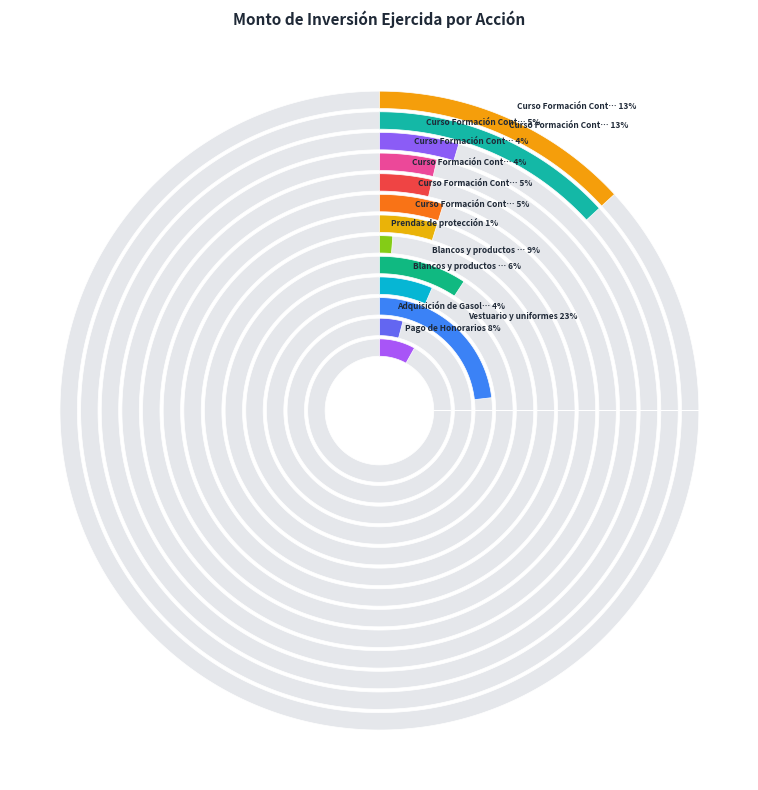

True or false: Curso Formación Continua (3) accounts for 4% of the total.

True